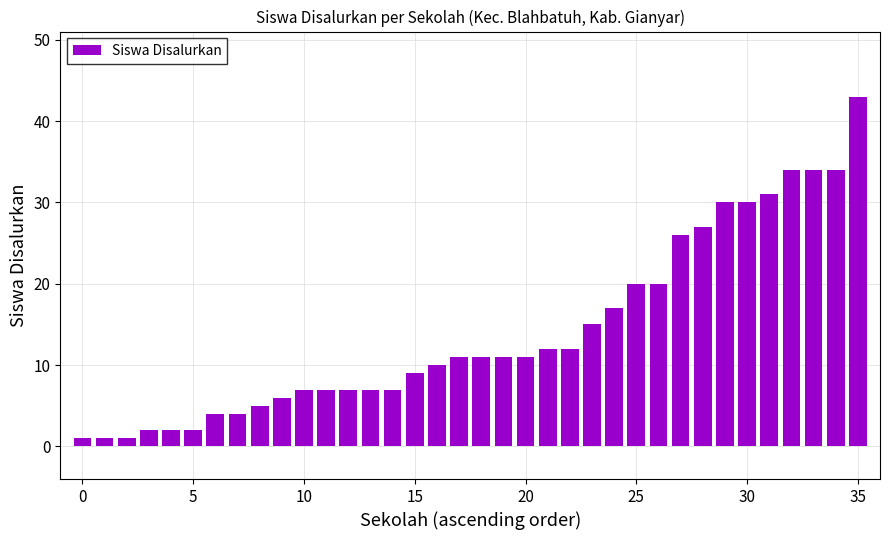

How many series are shown in this chart?

1